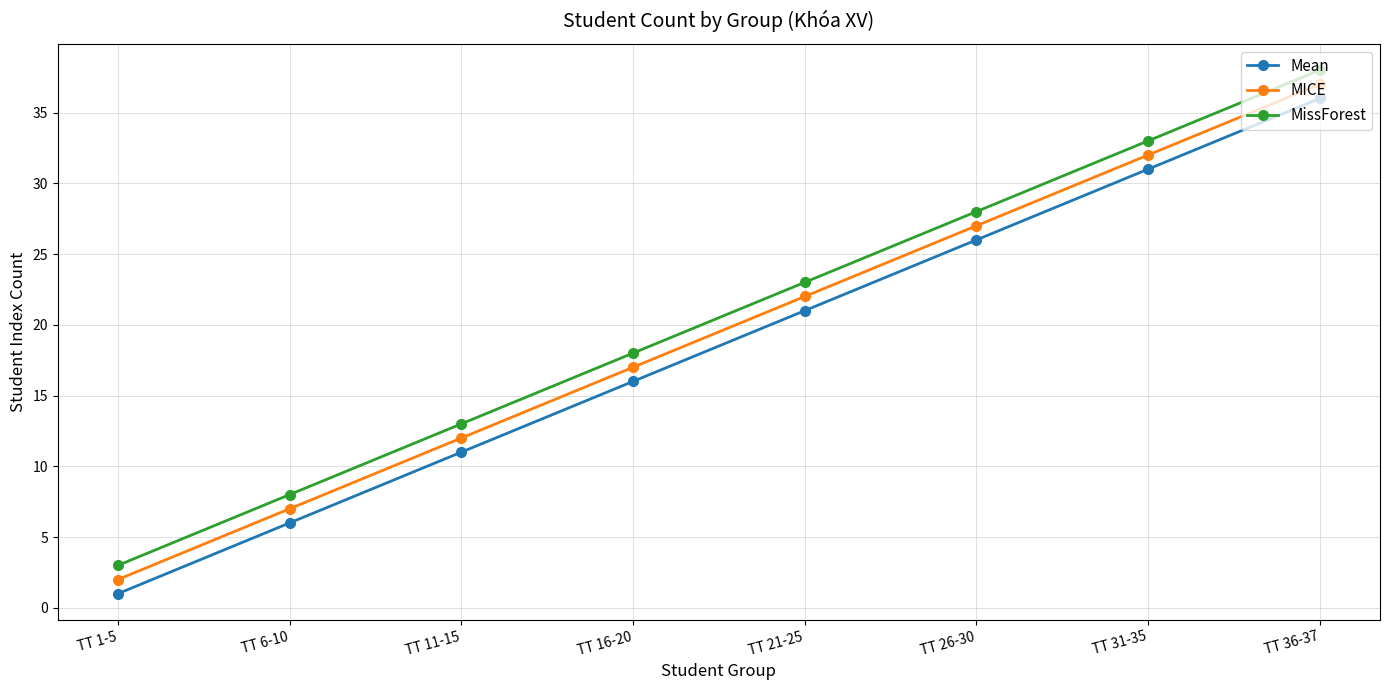

Is the value of Mean at TT 6-10 greater than the value of MICE at TT 16-20?

No